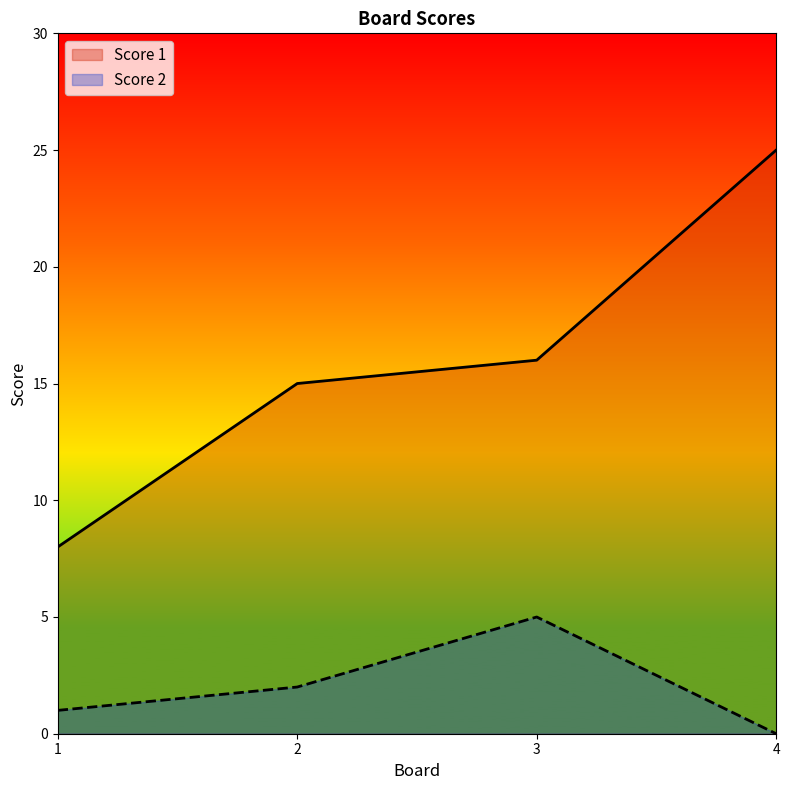

Which label corresponds to the largest value in the chart?

4